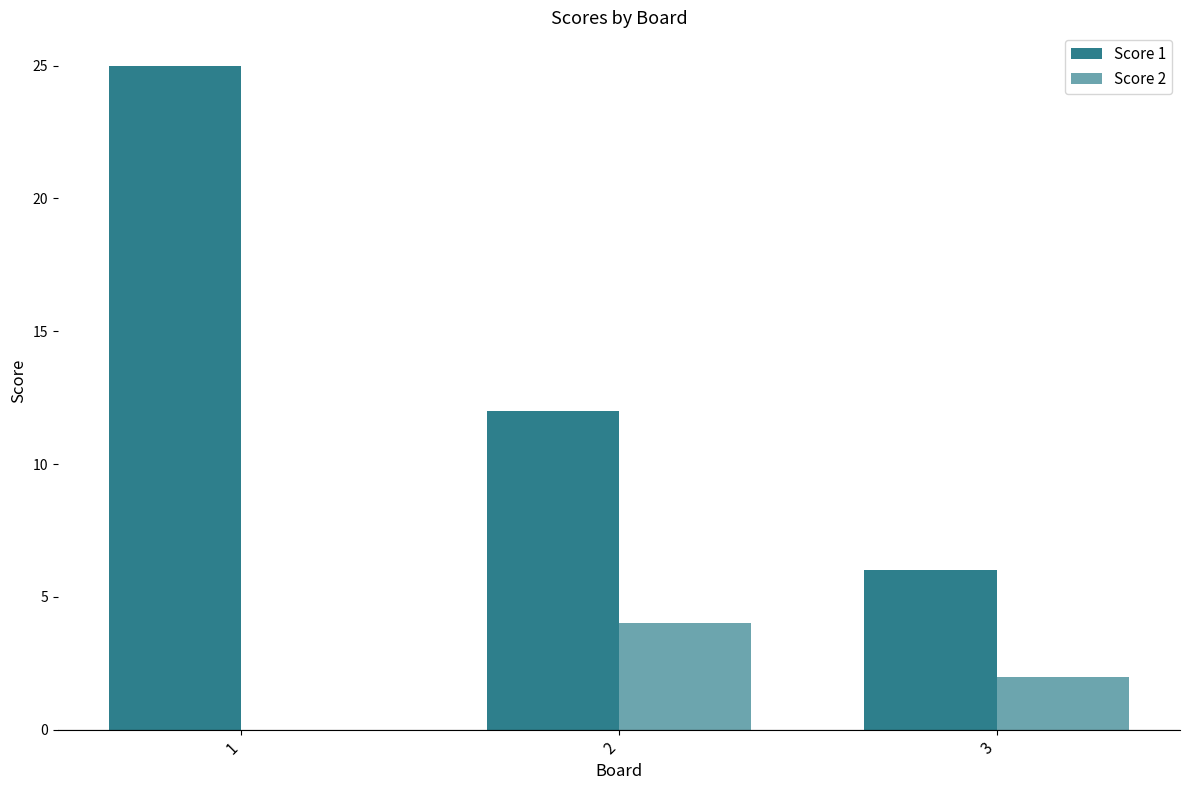

Rank the categories by Score 1 value from lowest to highest.

3, 2, 1